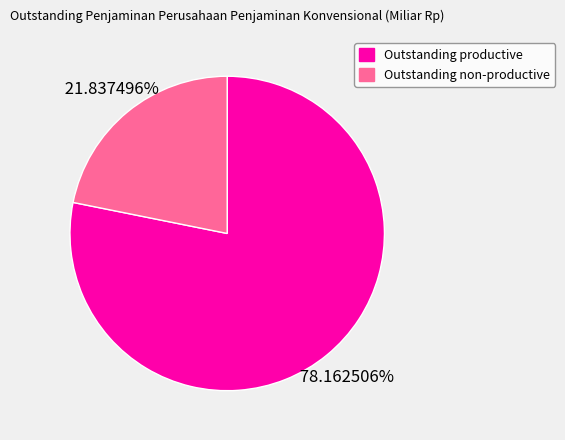

To the nearest percent, what is the combined percentage of Outstanding non-productive and Outstanding productive?

100%